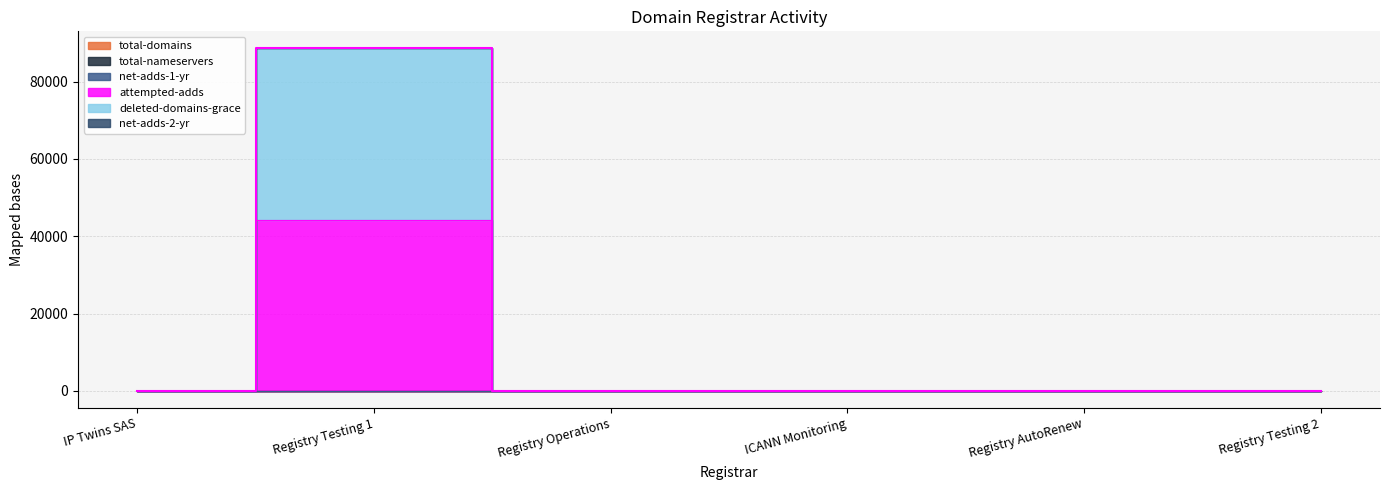

True or false: net-adds-1-yr and total-domains intersect in this chart.

False